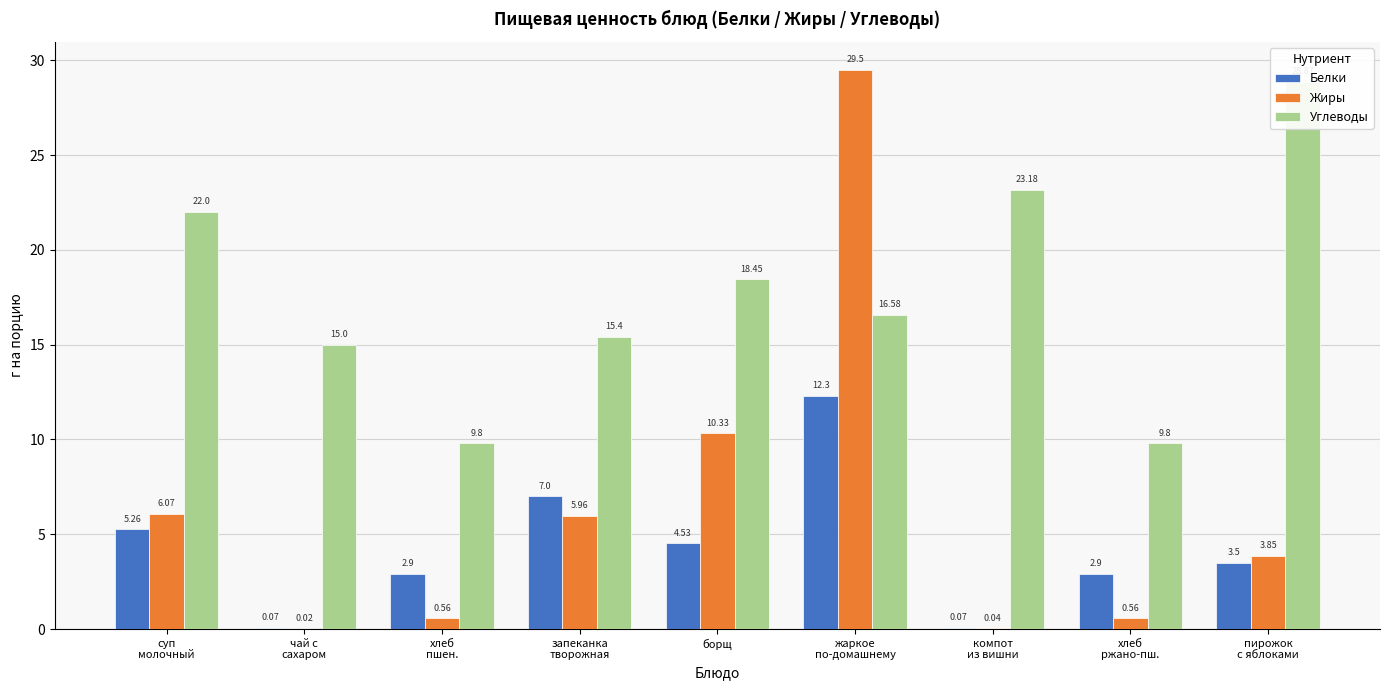

Reading right to left, transcribe all the data shown in this chart.

Белки: пирожок
с яблоками=3.5	хлеб
ржано-пш.=2.9	компот
из вишни=0.1	жаркое
по-домашнему=12.3	борщ=4.5	запеканка
творожная=7.0	хлеб
пшен.=2.9	чай с
сахаром=0.1	суп
молочный=5.3
Жиры: пирожок
с яблоками=3.9	хлеб
ржано-пш.=0.6	компот
из вишни=0.0	жаркое
по-домашнему=29.5	борщ=10.3	запеканка
творожная=6.0	хлеб
пшен.=0.6	чай с
сахаром=0.0	суп
молочный=6.1
Углеводы: пирожок
с яблоками=28.9	хлеб
ржано-пш.=9.8	компот
из вишни=23.2	жаркое
по-домашнему=16.6	борщ=18.4	запеканка
творожная=15.4	хлеб
пшен.=9.8	чай с
сахаром=15.0	суп
молочный=22.0